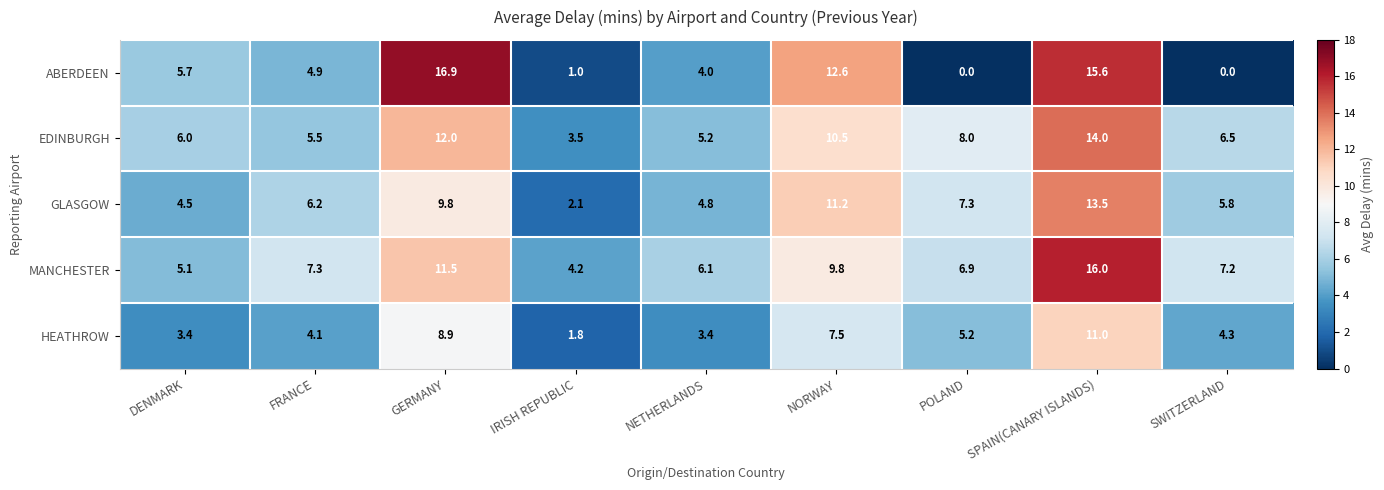

What is the difference between the maximum and minimum values in the MANCHESTER series?

11.8